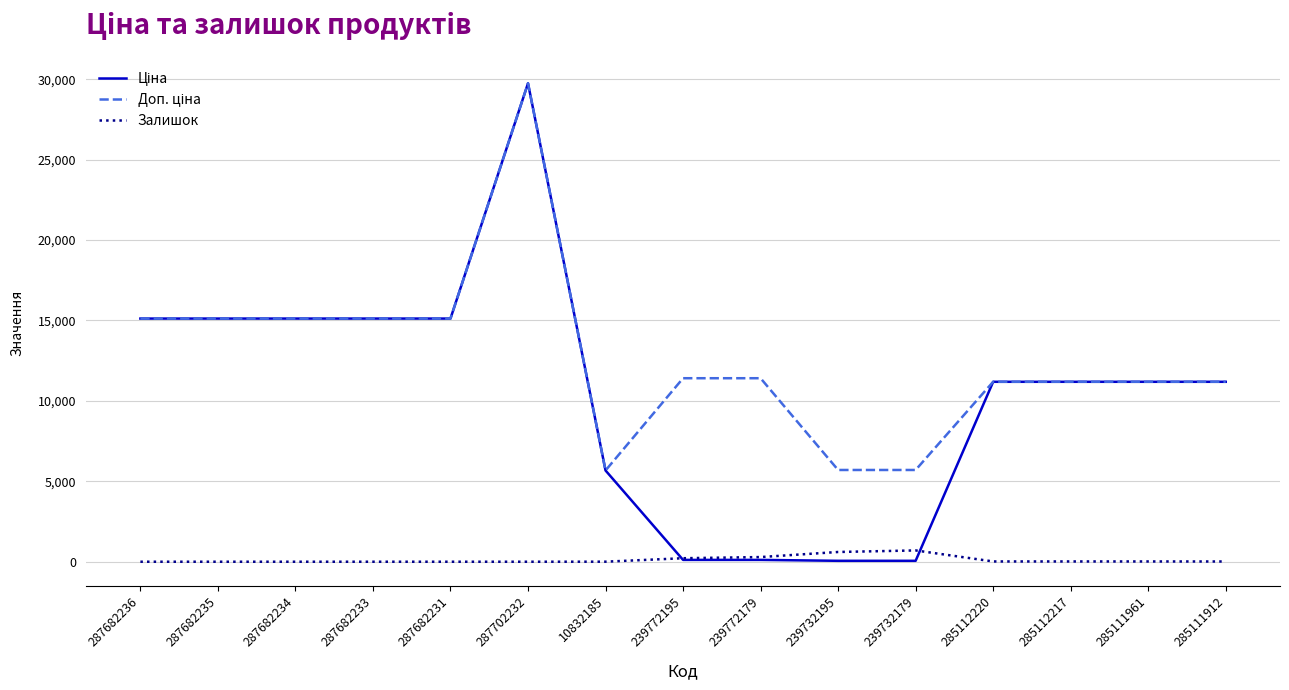

What is the total value across all series at 287702232?

59494.5